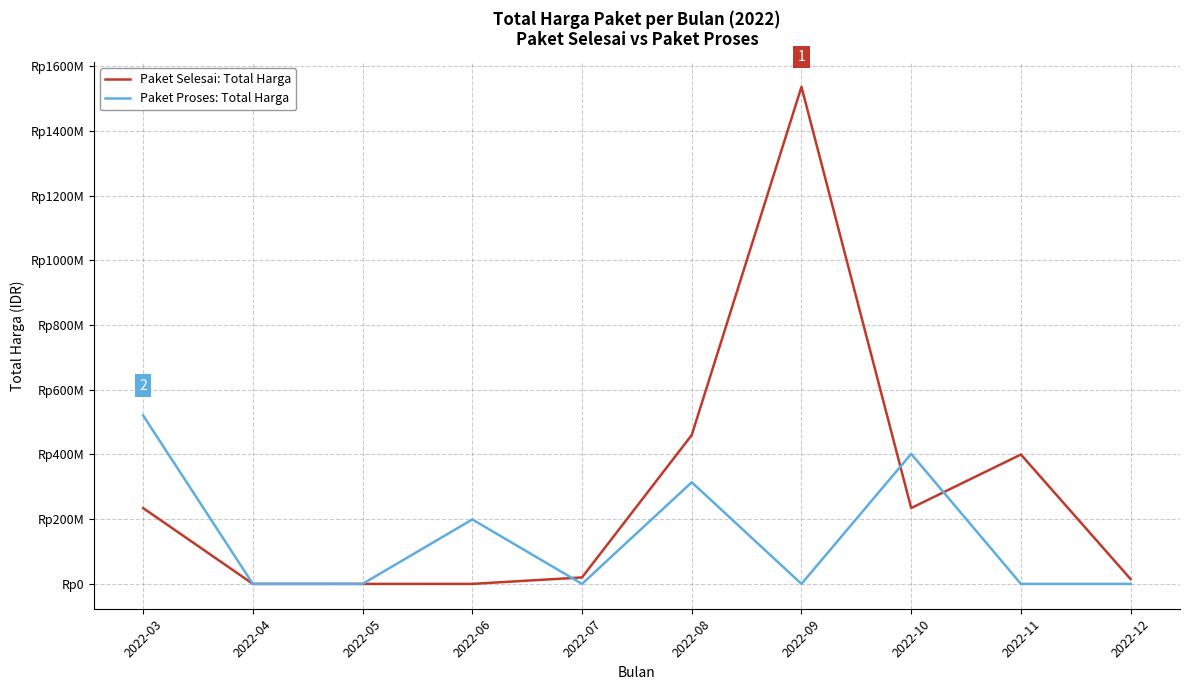

True or false: Paket Selesai: Total Harga and Paket Proses: Total Harga intersect in this chart.

True